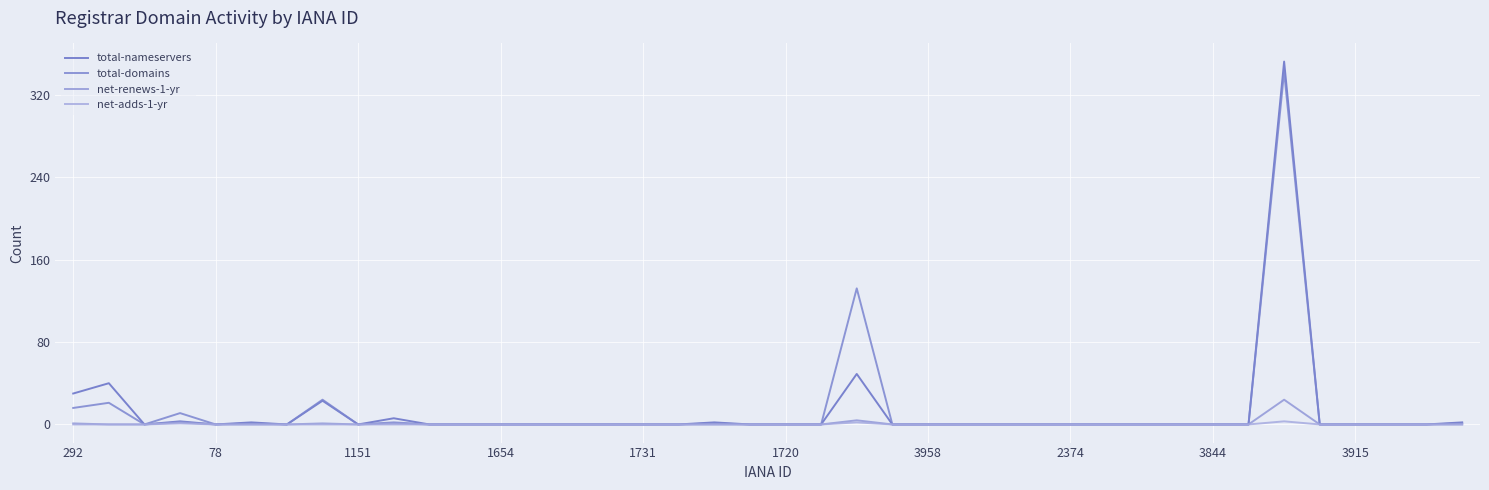

Reading left to right, transcribe all the data shown in this chart.

total-nameservers: 30	40	0	3	0	2	0	23	0	6	0	0	0	0	0	0	0	0	2	0	0	0	49	0	0	0	0	0	0	0	0	0	0	0	352	0	0	0	0	2
total-domains: 16	21	0	11	0	1	0	24	0	2	0	0	0	0	0	0	0	0	1	0	0	0	132	0	0	0	0	0	0	0	0	0	0	0	342	0	0	0	0	1
net-renews-1-yr: 1	0	0	2	0	0	0	1	0	1	0	0	0	0	0	0	0	0	0	0	0	0	4	0	0	0	0	0	0	0	0	0	0	0	24	0	0	0	0	0
net-adds-1-yr: 0	0	0	1	0	0	0	0	0	0	0	0	0	0	0	0	0	0	0	0	0	0	2	0	0	0	0	0	0	0	0	0	0	0	3	0	0	0	0	0